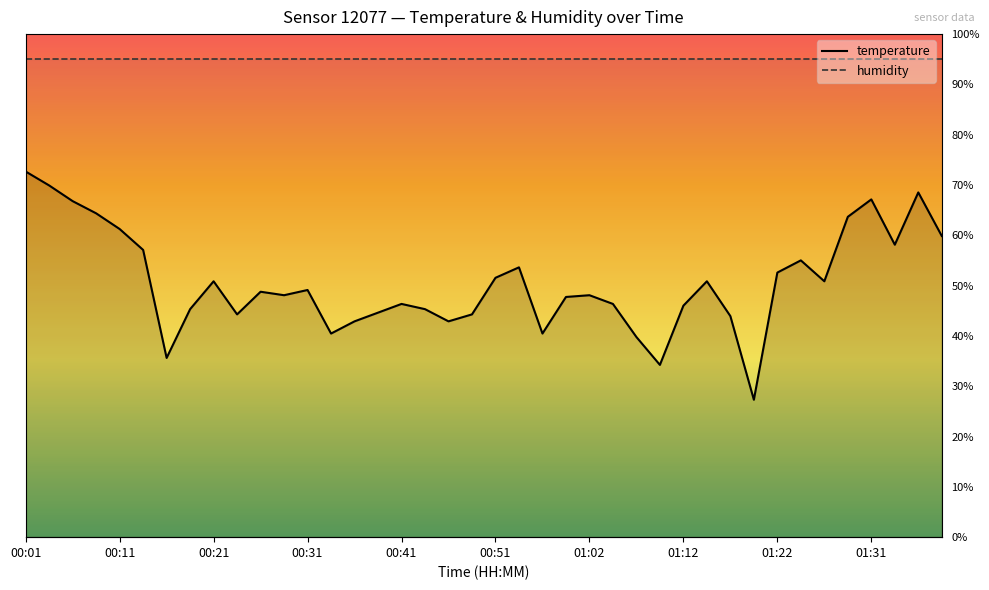

At which label is temperature closest to 5?

00:21